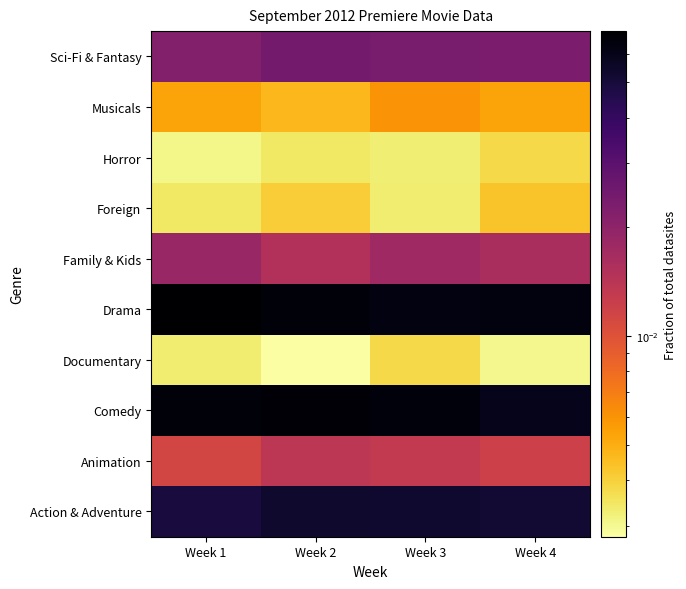

Reading right to left, transcribe all the data shown in this chart.

Action & Adventure: Week 4=0.1	Week 3=0.1	Week 2=0.1	Week 1=0.0
Animation: Week 4=0.0	Week 3=0.0	Week 2=0.0	Week 1=0.0
Comedy: Week 4=0.1	Week 3=0.1	Week 2=0.1	Week 1=0.1
Documentary: Week 4=0.0	Week 3=0.0	Week 2=0.0	Week 1=0.0
Drama: Week 4=0.1	Week 3=0.1	Week 2=0.1	Week 1=0.1
Family & Kids: Week 4=0.0	Week 3=0.0	Week 2=0.0	Week 1=0.0
Foreign: Week 4=0.0	Week 3=0.0	Week 2=0.0	Week 1=0.0
Horror: Week 4=0.0	Week 3=0.0	Week 2=0.0	Week 1=0.0
Musicals: Week 4=0.0	Week 3=0.0	Week 2=0.0	Week 1=0.0
Sci-Fi & Fantasy: Week 4=0.0	Week 3=0.0	Week 2=0.0	Week 1=0.0